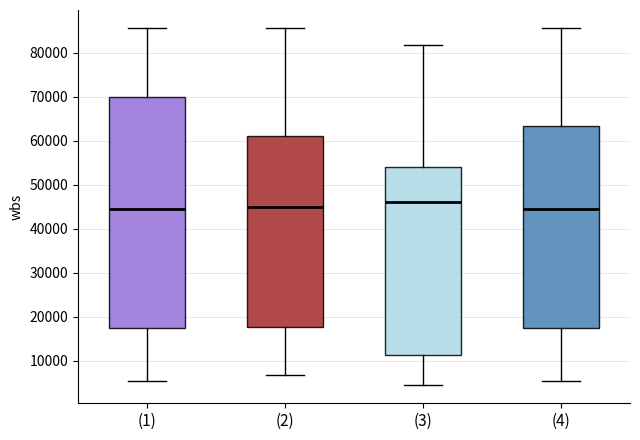

Reading left to right, read every box against the y-axis: the position of its median line, the range the box covers, and the ends of its whiskers. The values are not printed on the chart, so give them approximately, as read against the axis.

(1): median 45000, box 18000 to 70000, whiskers 5000 to 86000
(2): median 45000, box 18000 to 61000, whiskers 7000 to 86000
(3): median 46000, box 11000 to 54000, whiskers 4000 to 82000
(4): median 45000, box 18000 to 63000, whiskers 5000 to 86000